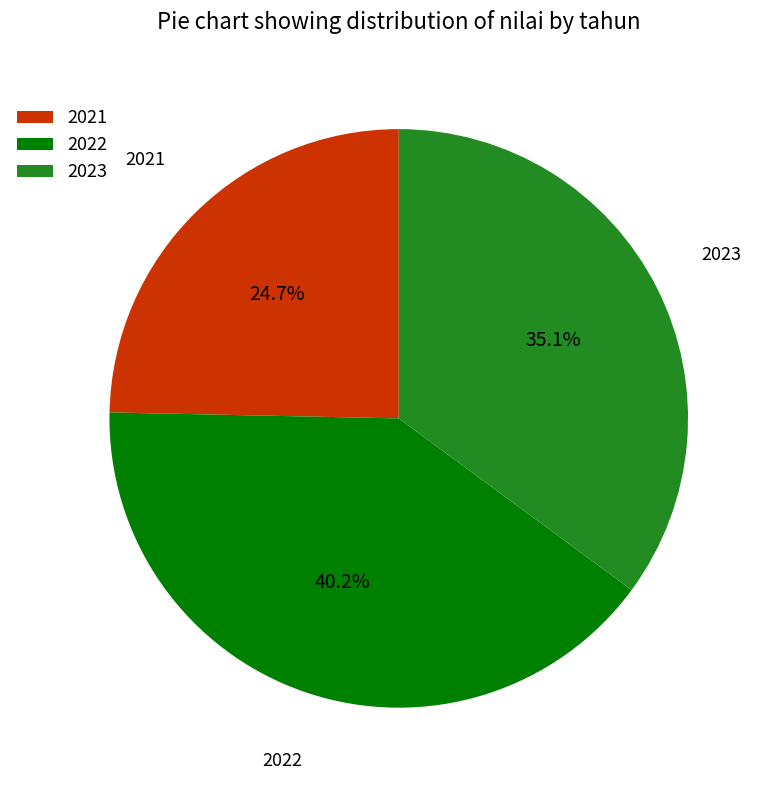

Is it true that 2021 is 25% of the pie?

True